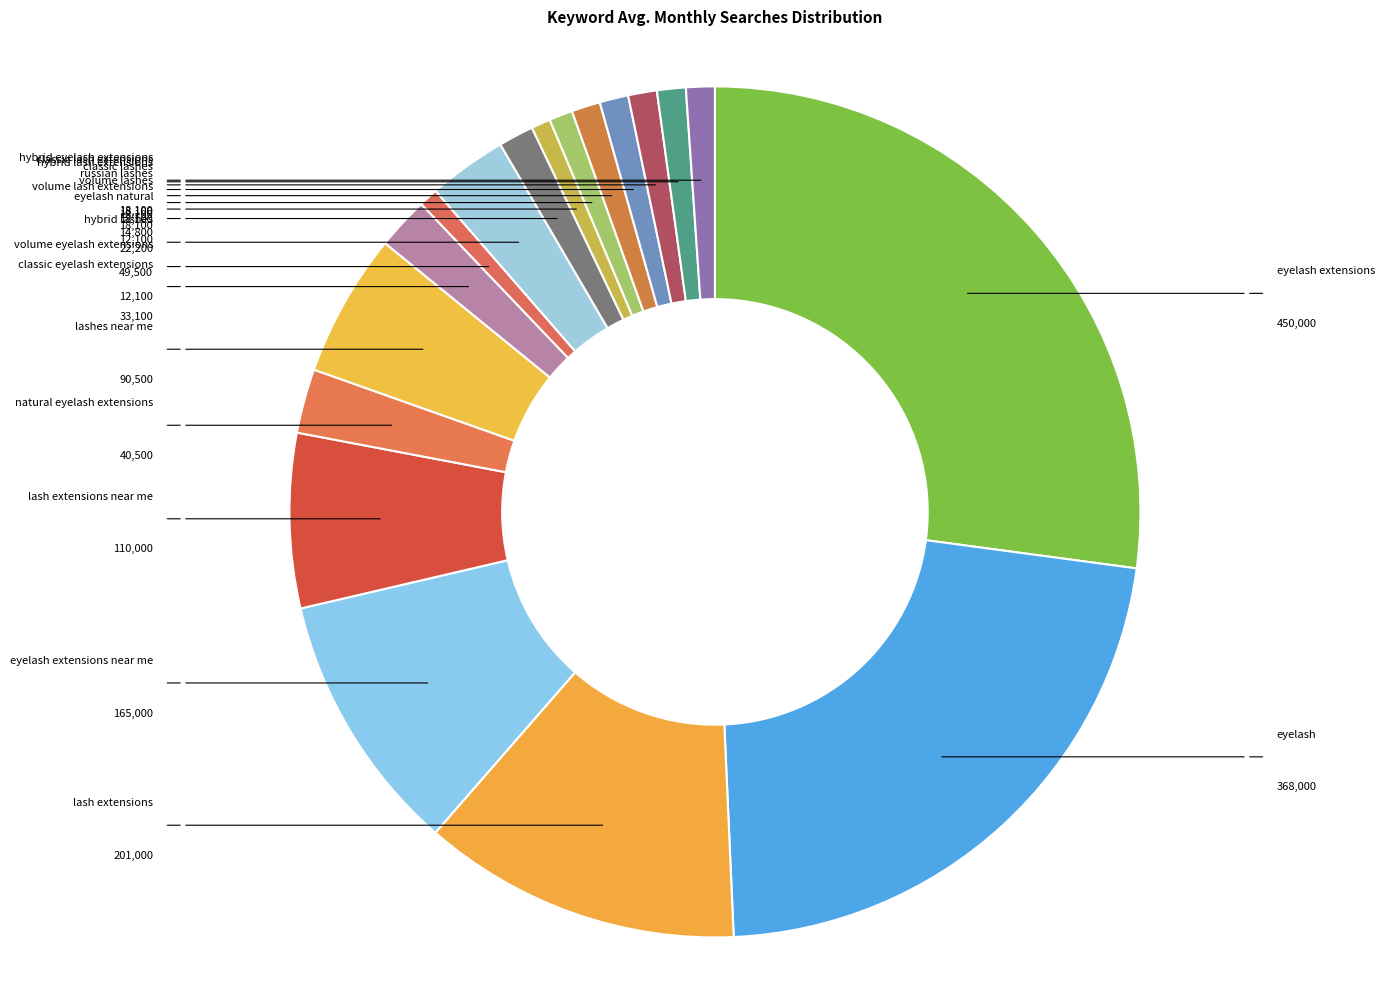

To the nearest percent, what is the average slice percentage?

6%